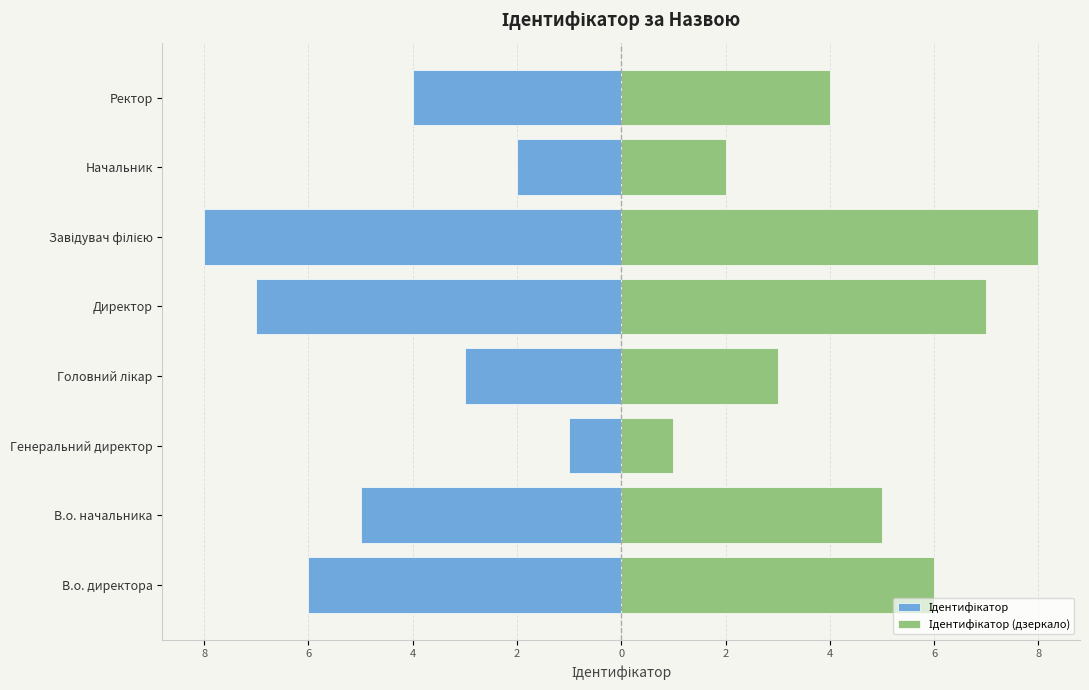

Is it true that Ідентифікатор equals -2 at Начальник?

True